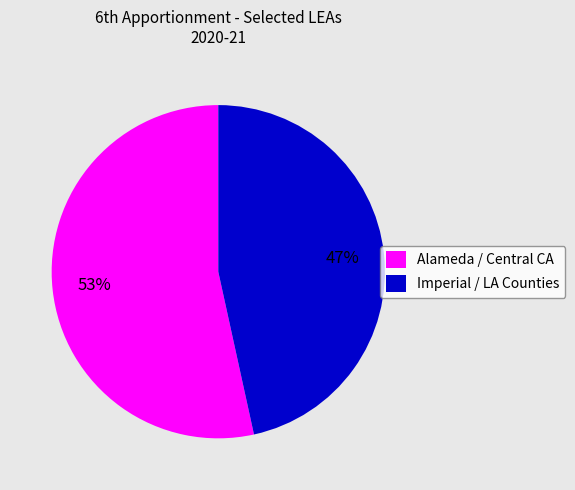

How many segments does this pie chart have?

2